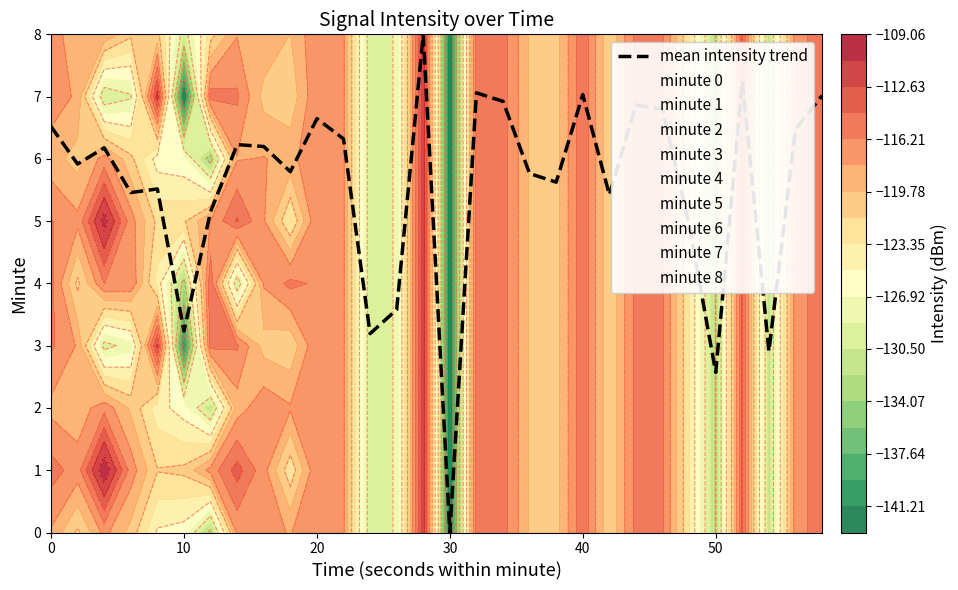

True or false: there are more than 1 points higher than both neighbors.

True